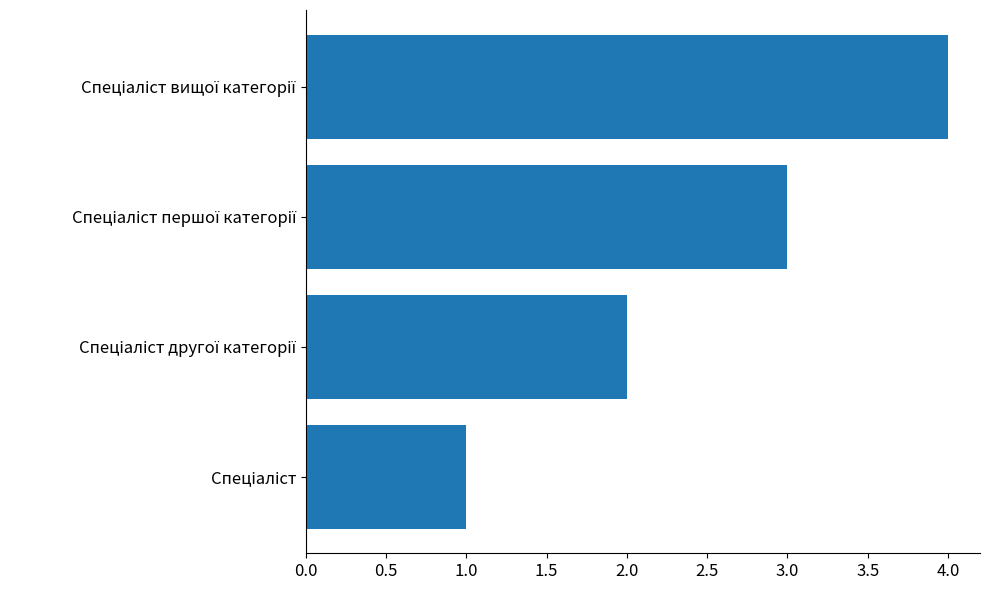

What is the maximum value shown in the chart?

4